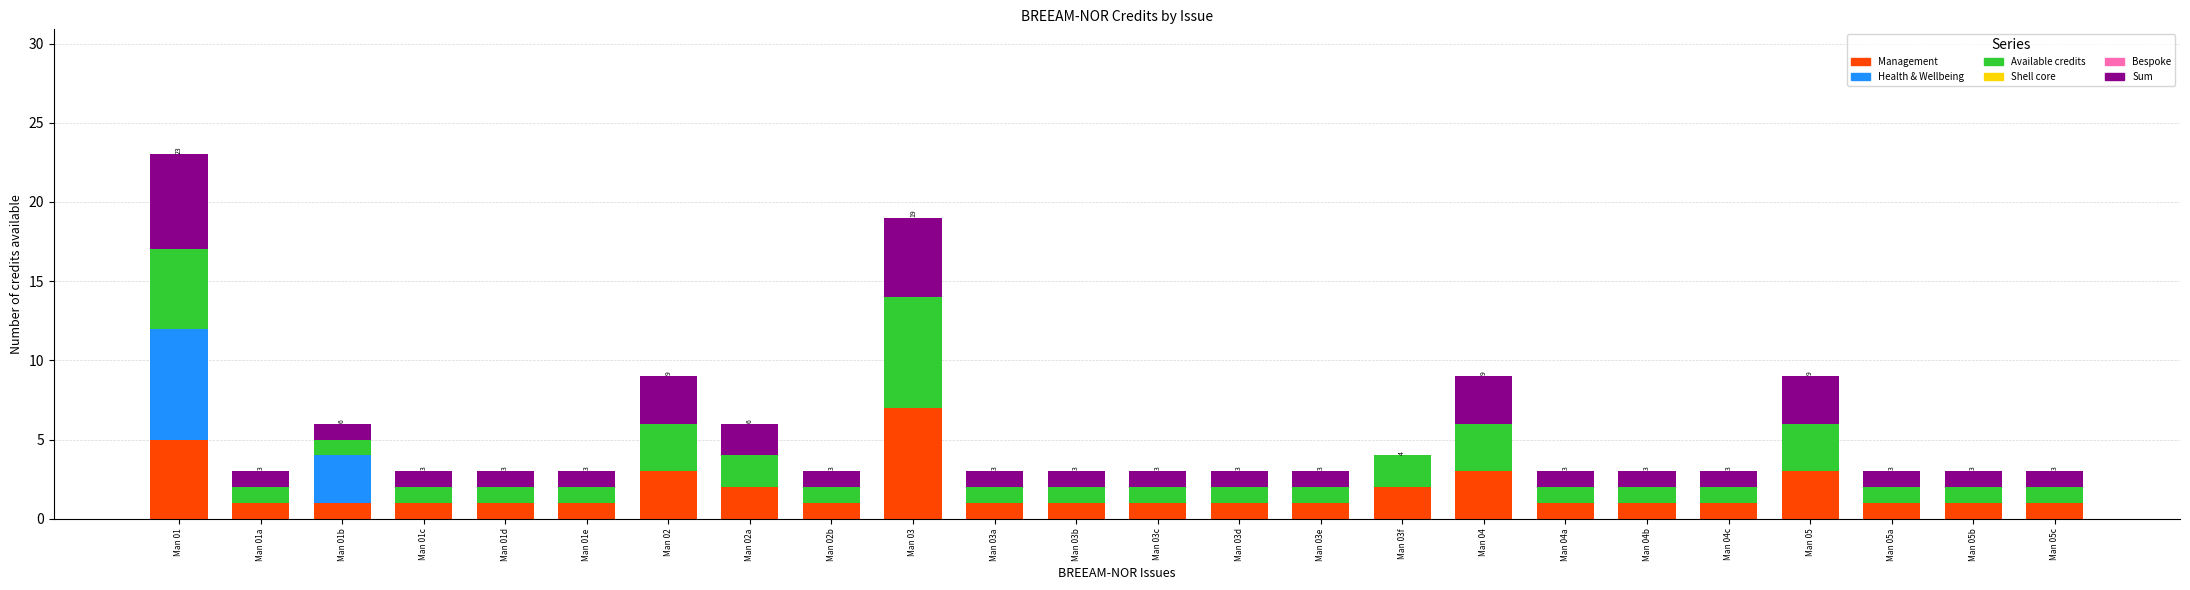

What is the sum of all Management values?

42